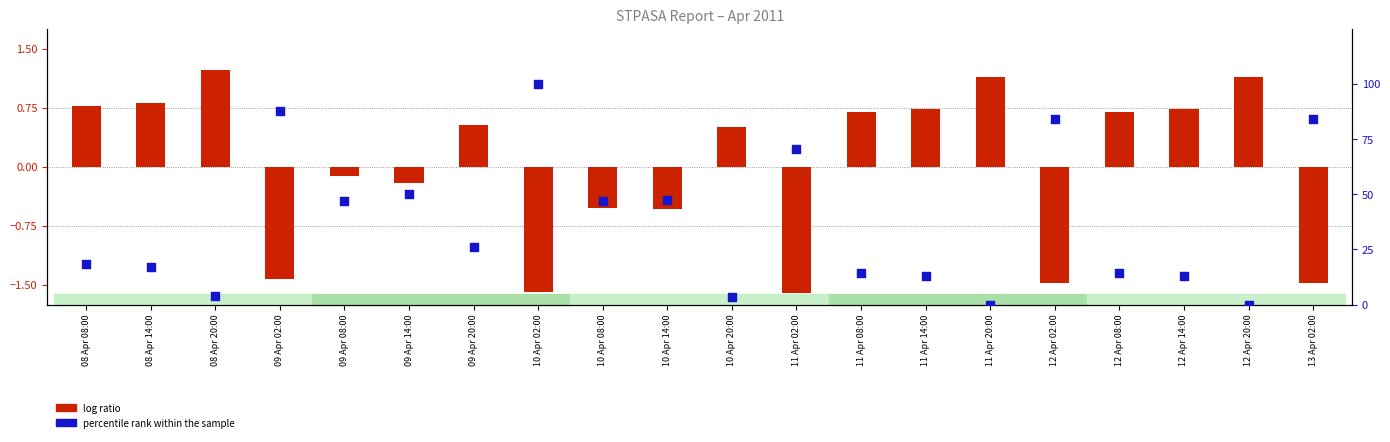

Which series contains the highest Y value?

percentile rank within the sample